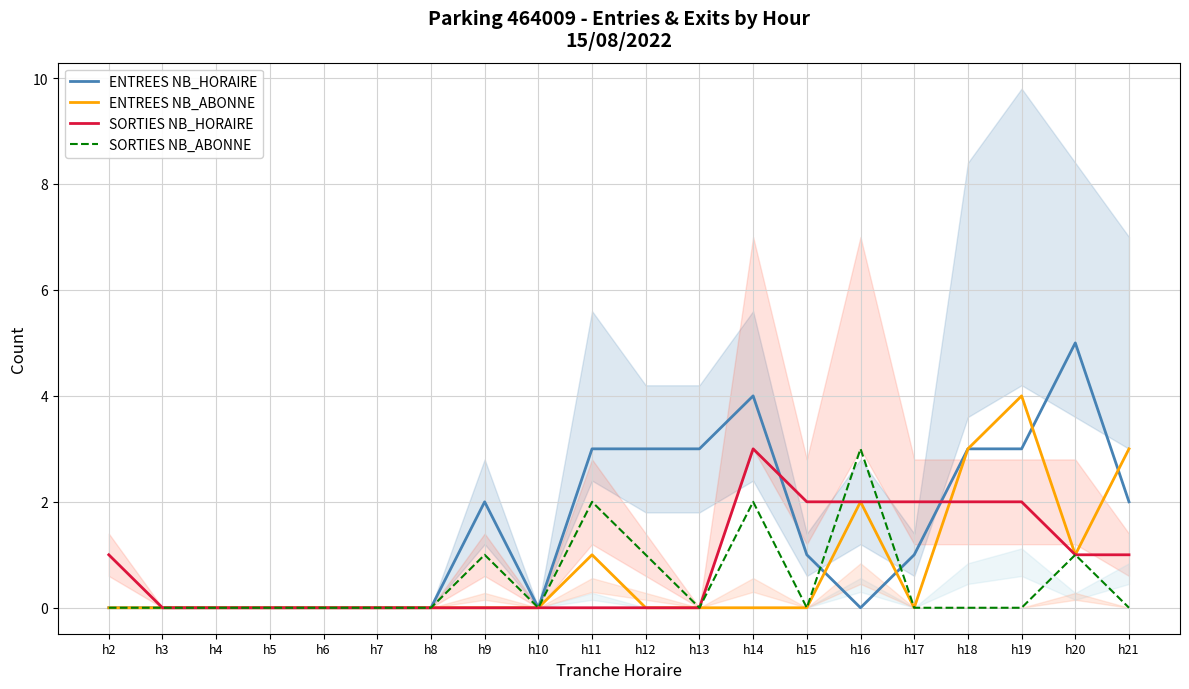

What is the sum of all SORTIES NB_HORAIRE values?

16